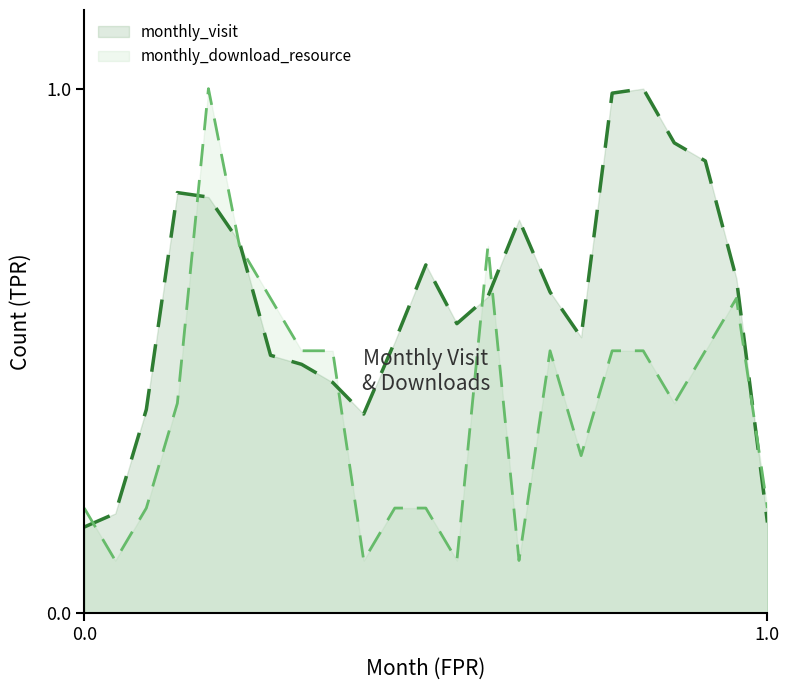

Which series has the widest spread of values?

monthly_download_resource